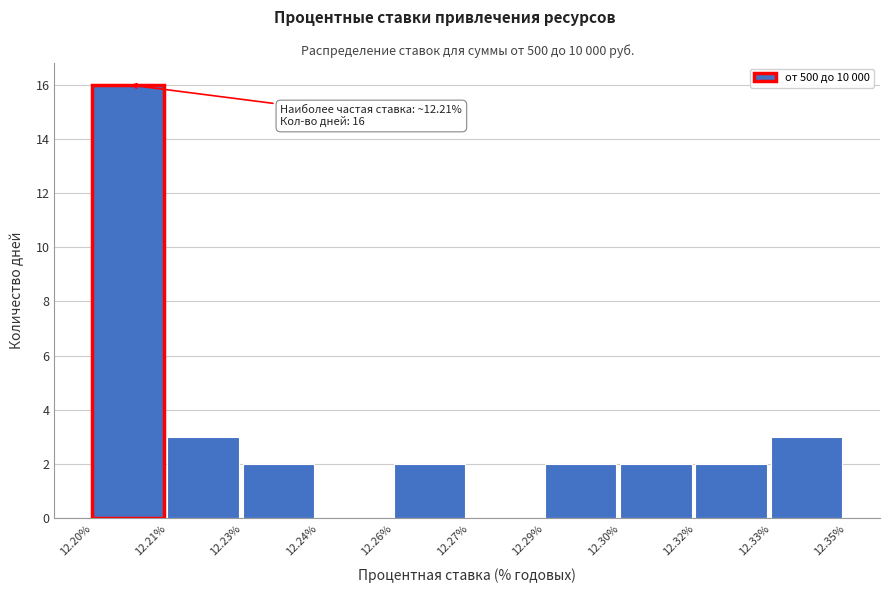

Reading left to right, extract all data points from this chart.

12.20%=16	12.21%=3	12.23%=2	12.24%=0	12.26%=2	12.27%=0	12.29%=2	12.30%=2	12.32%=2	12.33%=3